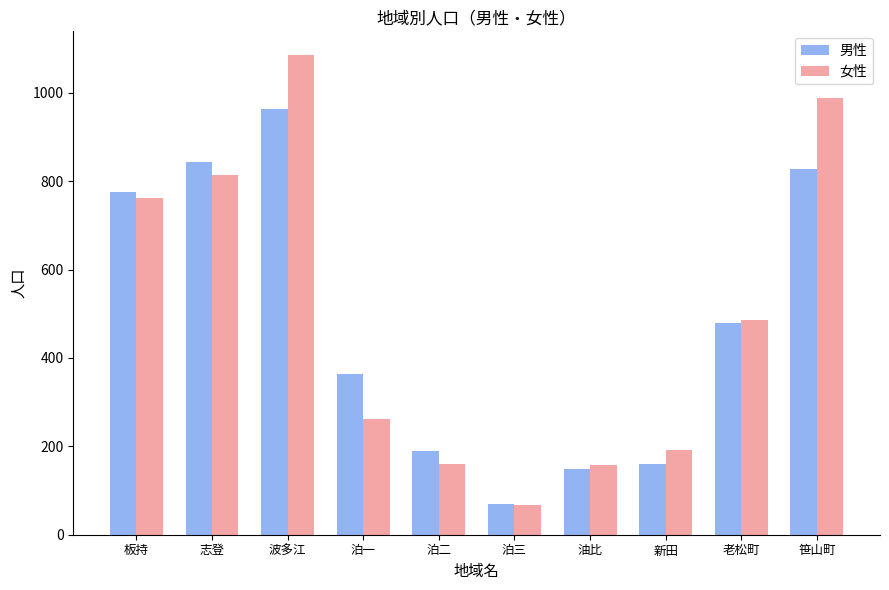

At which category is the sum across all series the highest?

波多江